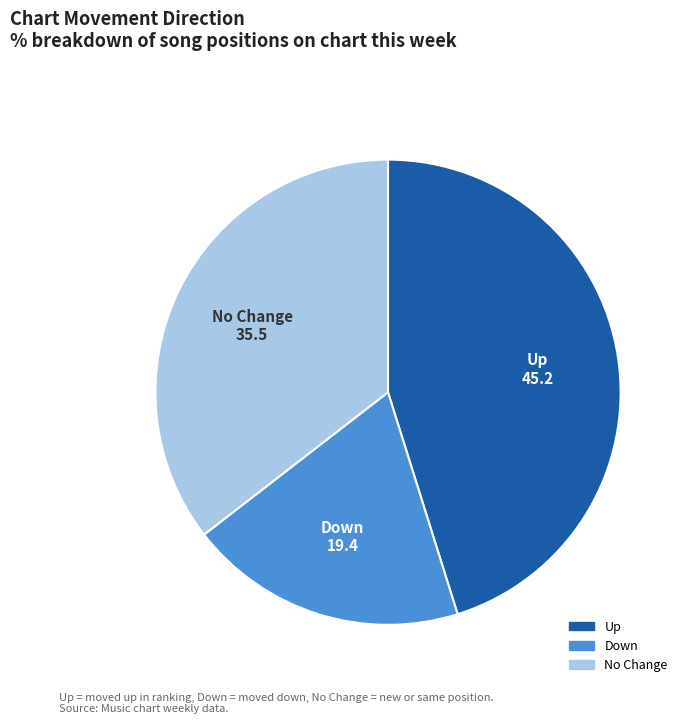

How many slices are in this pie chart?

3